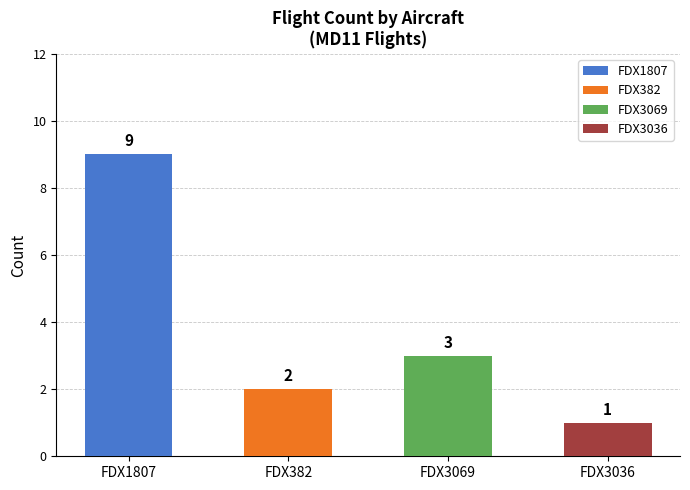

What position from the right is FDX1807?

4